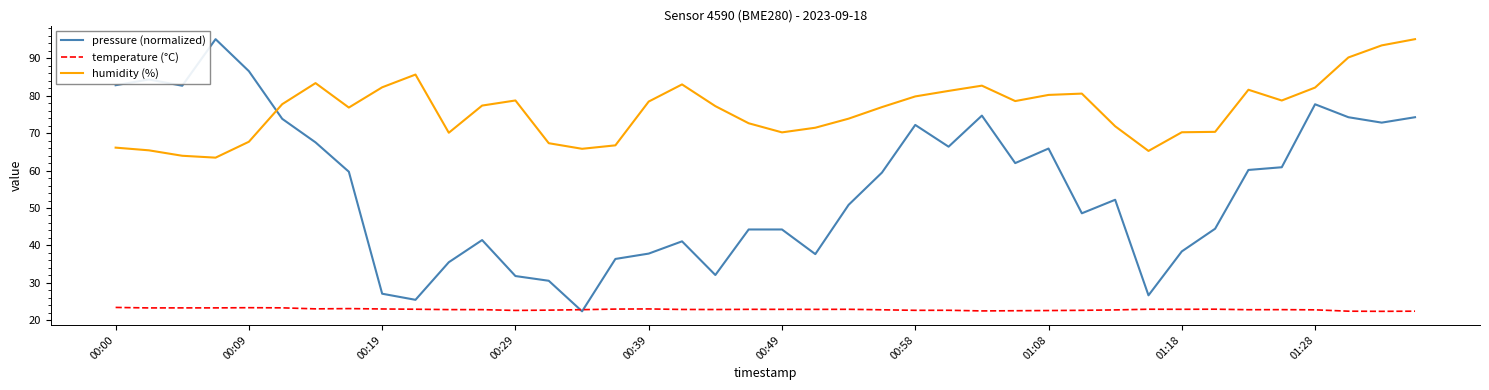

Which series has the widest spread of values?

pressure (normalized)